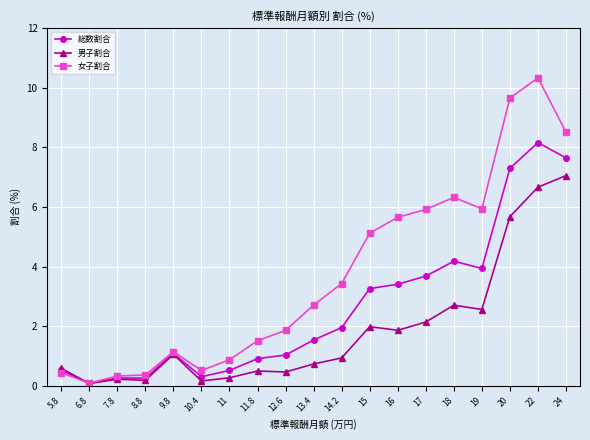

Which series has the largest total across all categories?

女子割合